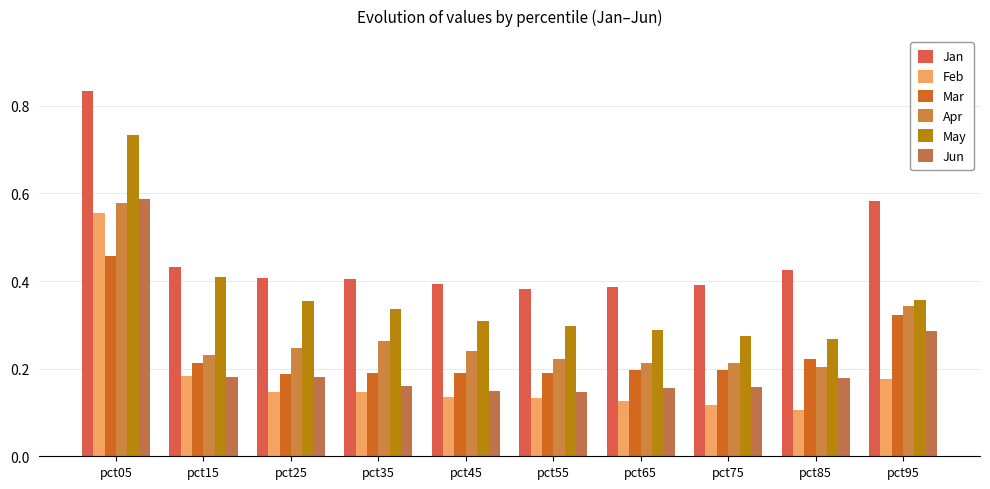

What is the difference between the maximum and minimum values in the May series?

0.5